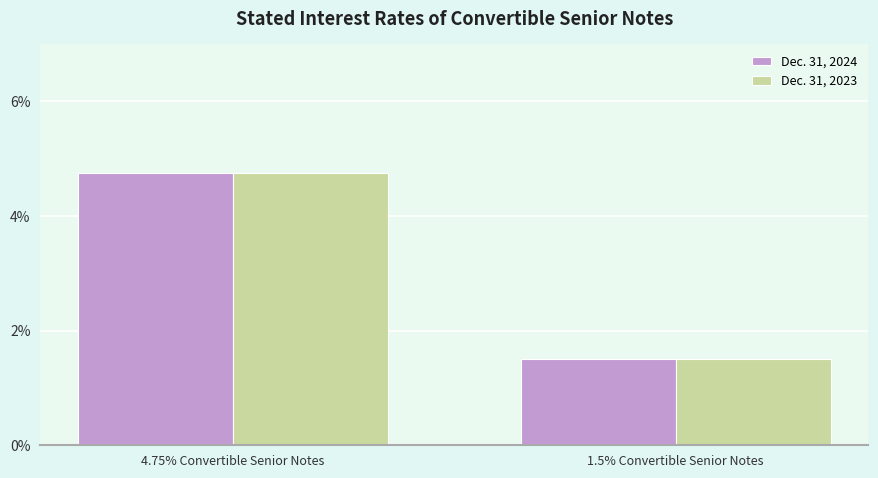

Which series has the largest total across all categories?

Dec. 31, 2024